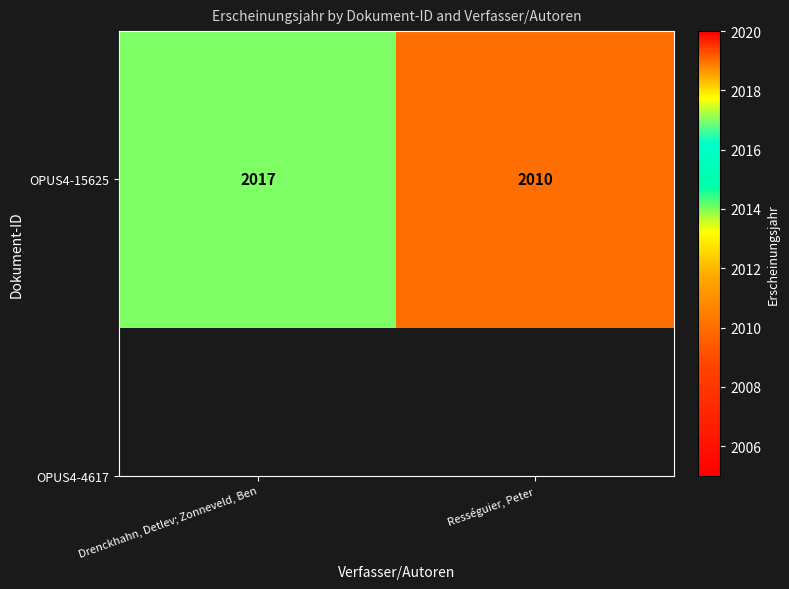

What is the difference between the maximum and minimum values?

7